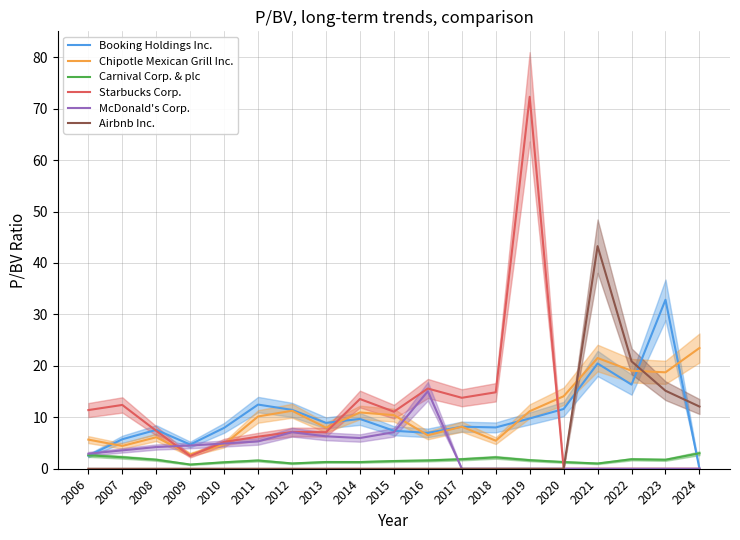

What is the sum of all Starbucks Corp. values?

200.5